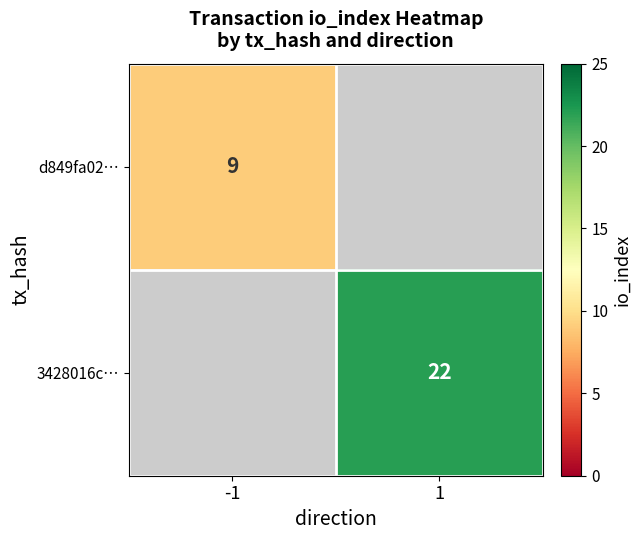

The d849fa02… series shows 15.9 at -1. True or false?

False